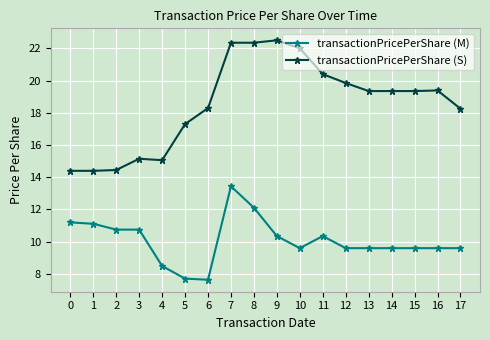

True or false: transactionPricePerShare (S) has a value of 14.5 at 2.

True